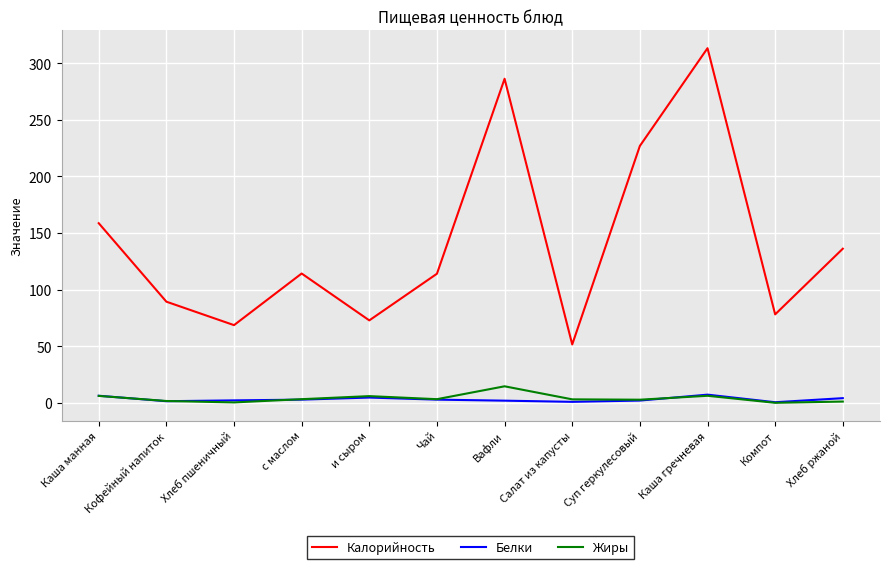

Which series has the largest total across all categories?

Калорийность